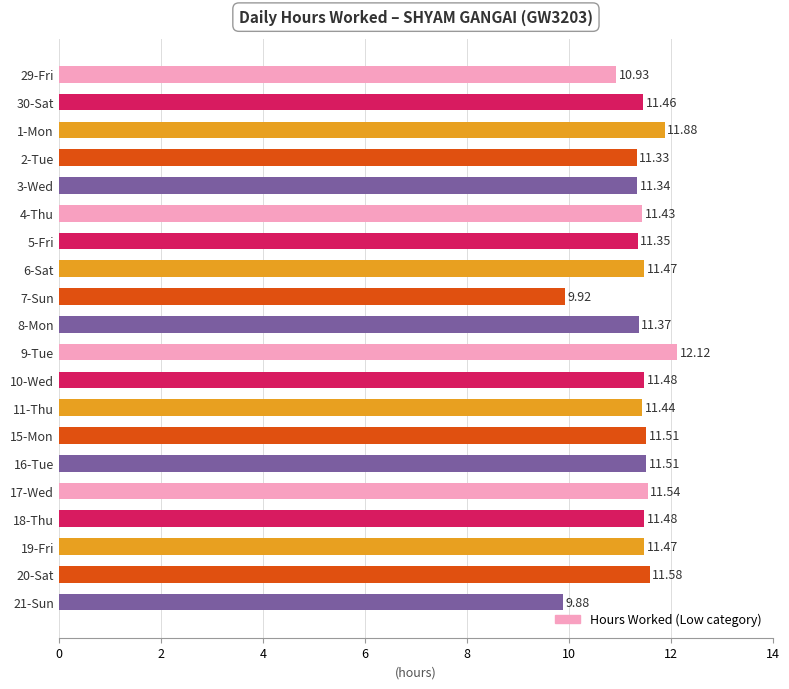

What is the change in value from 2-Tue to 6-Sat?

+0.1